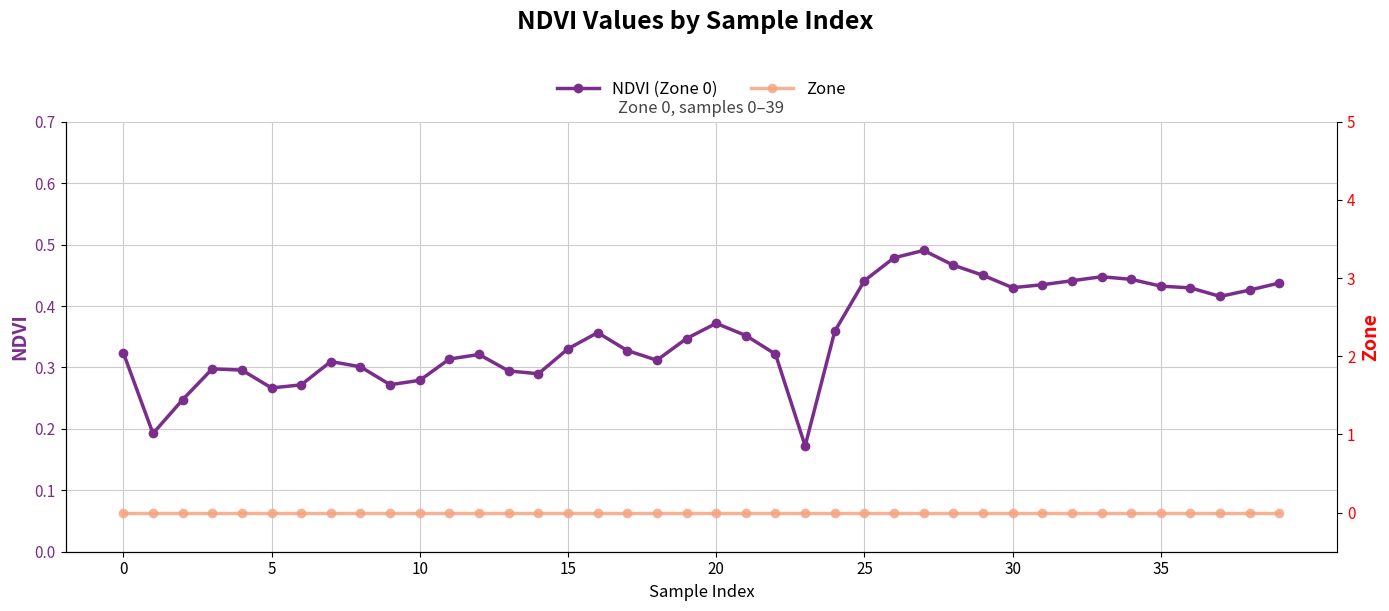

How many lines are shown in the chart?

2